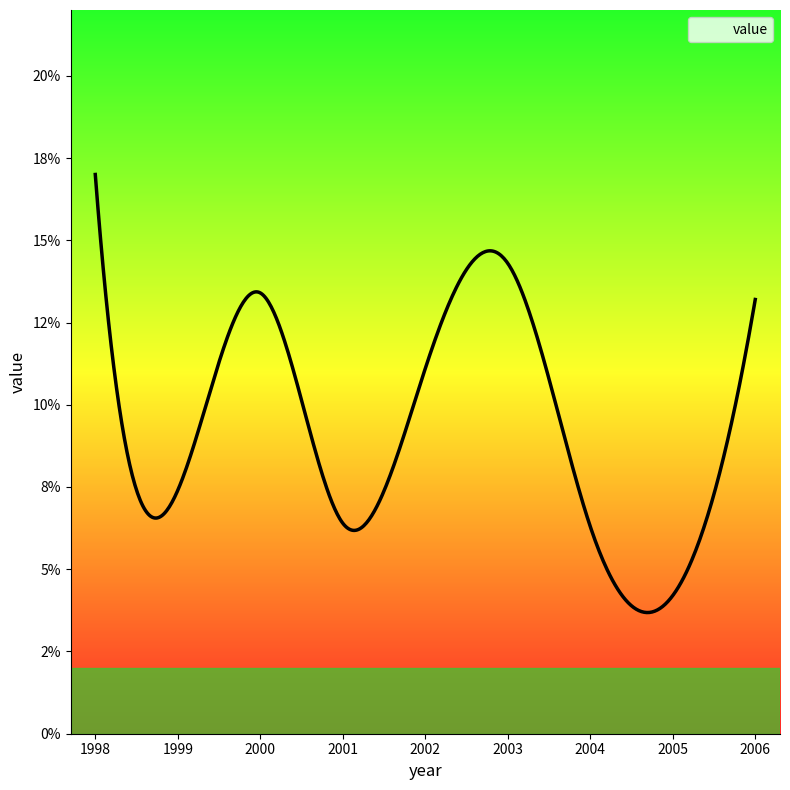

Reading left to right, what are all the values shown in this chart?

1998=0.2	1999=0.1	2000=0.1	2001=0.1	2002=0.1	2003=0.1	2004=0.1	2005=0.0	2006=0.1